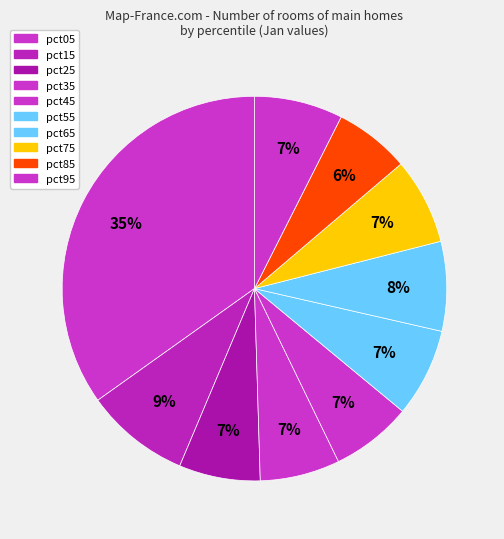

The pct55 slice represents 7% of the pie. True or false?

True